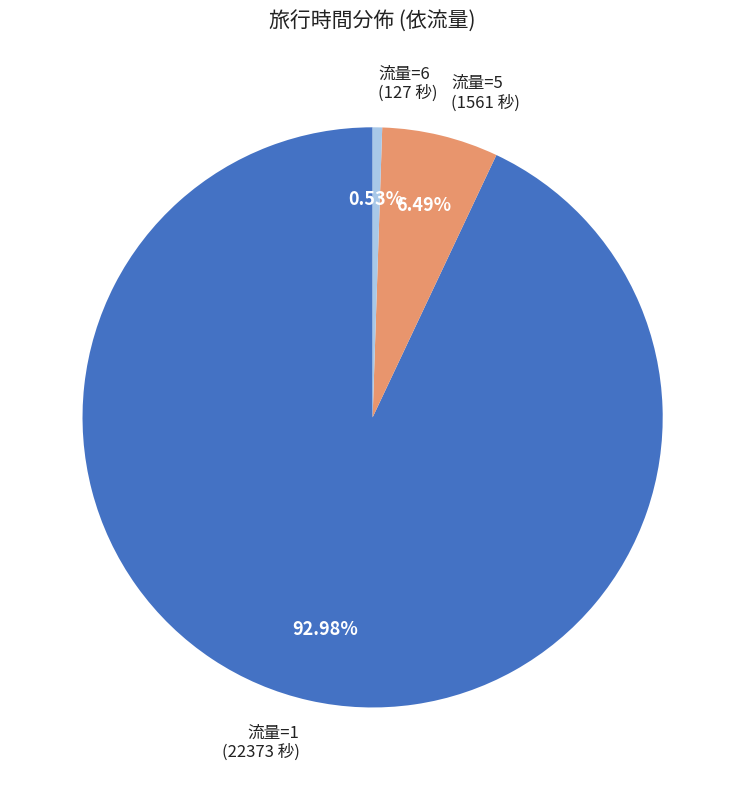

How many slices are in this pie chart?

3